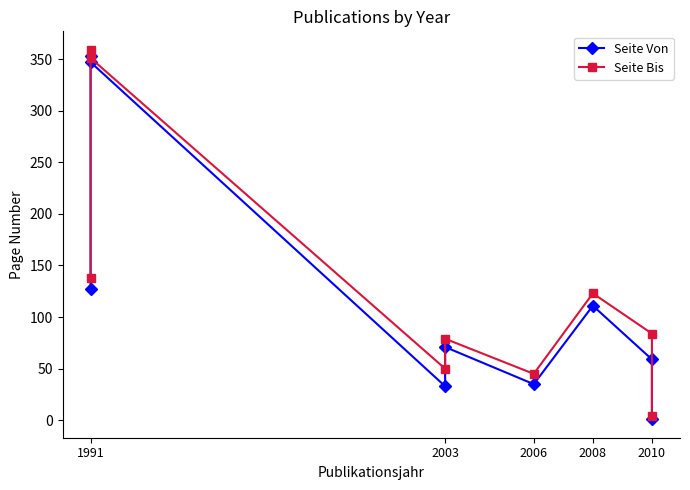

How many data points in Seite Bis are above 84?

4